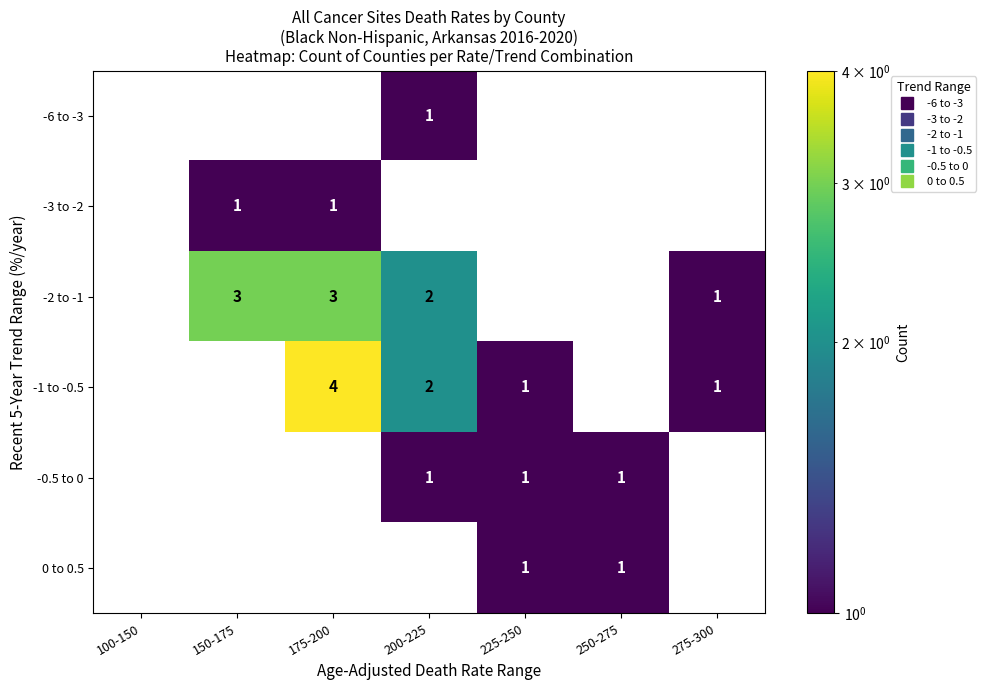

Which series has the widest spread of values?

-1 to -0.5